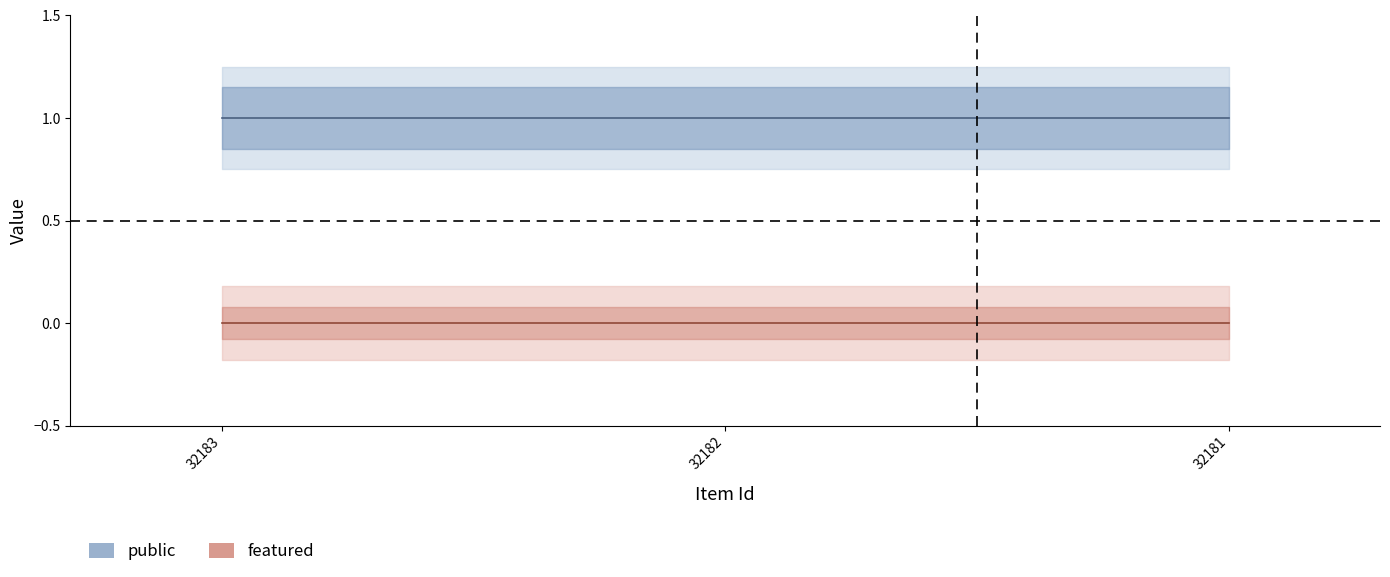

What are all the series names shown in the legend?

public, featured